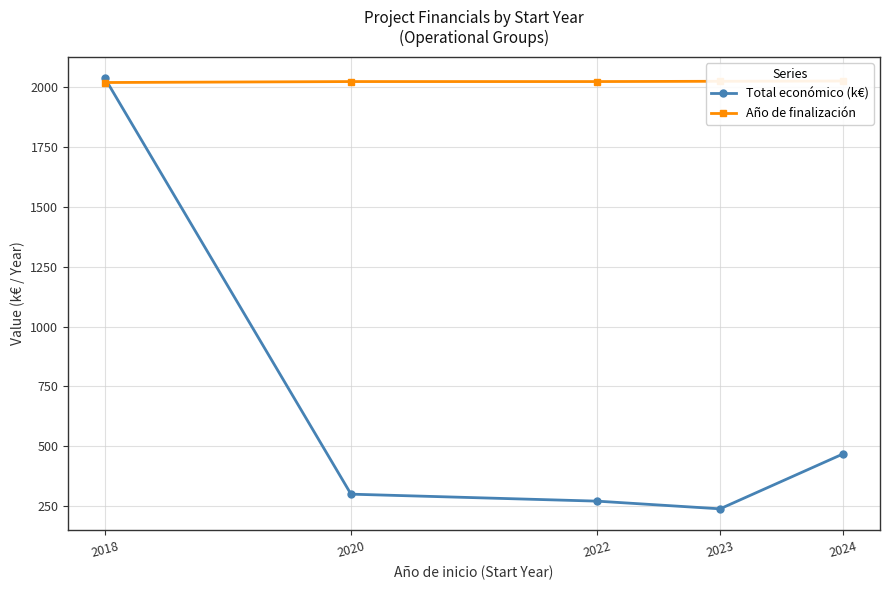

List the series in order of their overall mean, lowest first.

Total económico (k€), Año de finalización